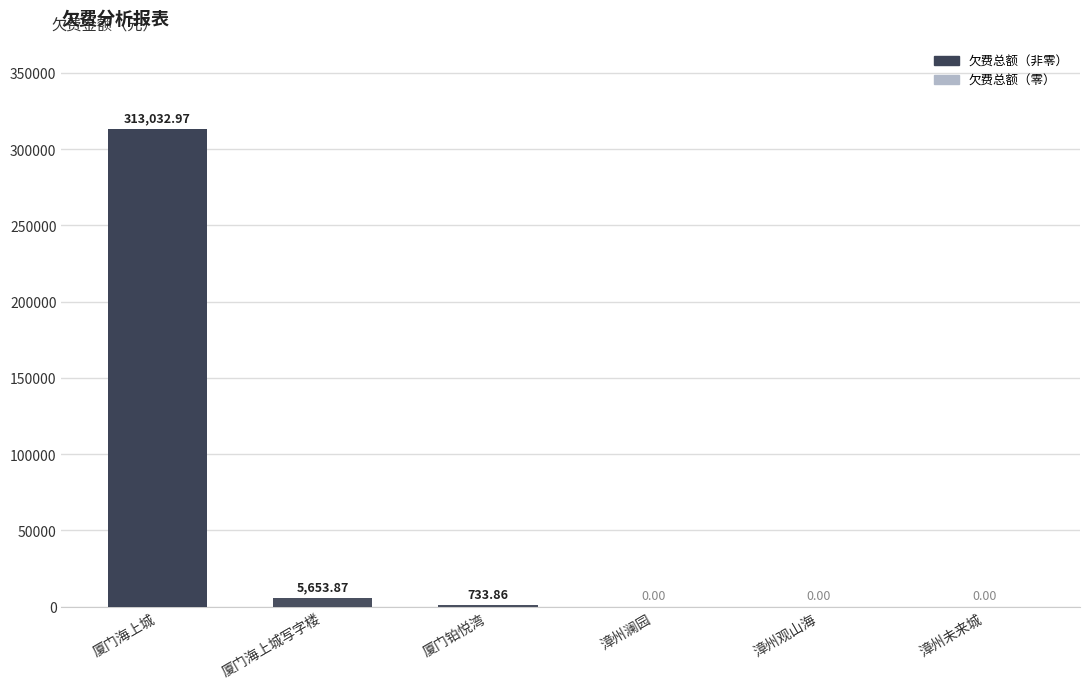

Where is the data nearest to the value 156516?

厦门海上城写字楼